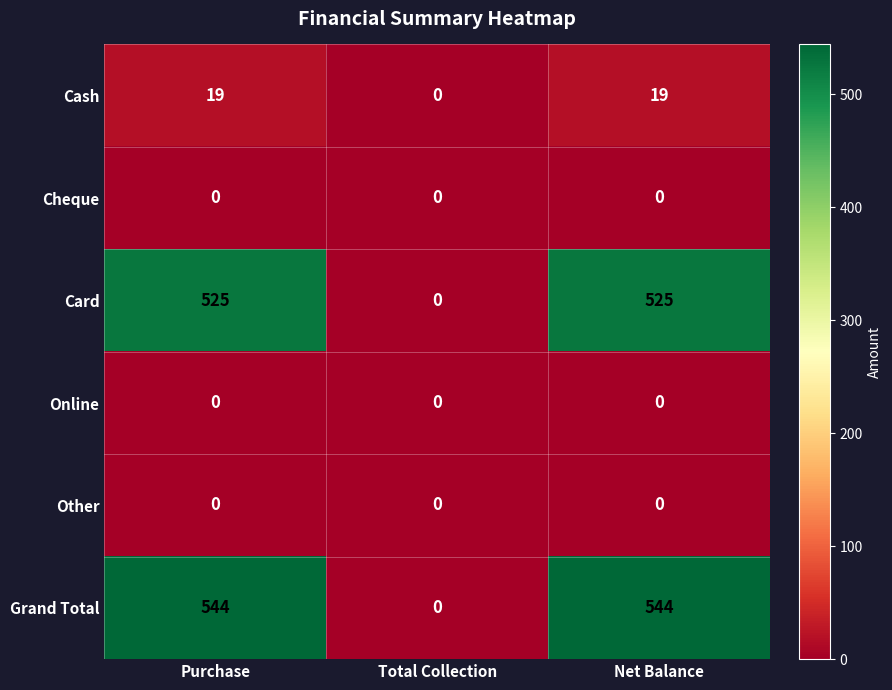

Reading left to right, extract all data points from this chart.

Cash: Purchase=19	Total Collection=0	Net Balance=19
Cheque: Purchase=0	Total Collection=0	Net Balance=0
Card: Purchase=525	Total Collection=0	Net Balance=525
Online: Purchase=0	Total Collection=0	Net Balance=0
Other: Purchase=0	Total Collection=0	Net Balance=0
Grand Total: Purchase=544	Total Collection=0	Net Balance=544